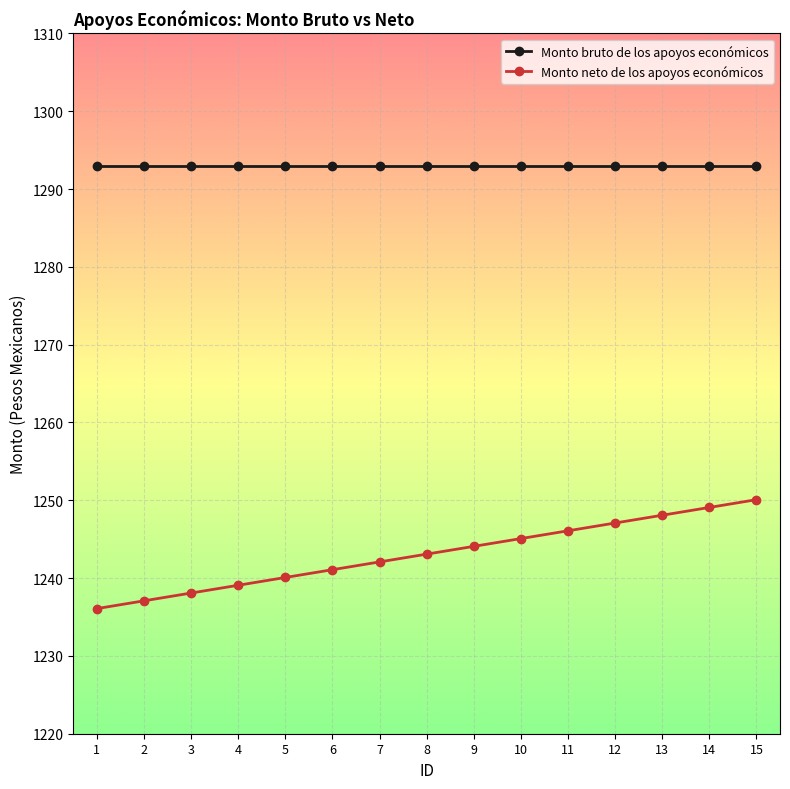

Does the chart display data point markers on the line(s)?

Yes